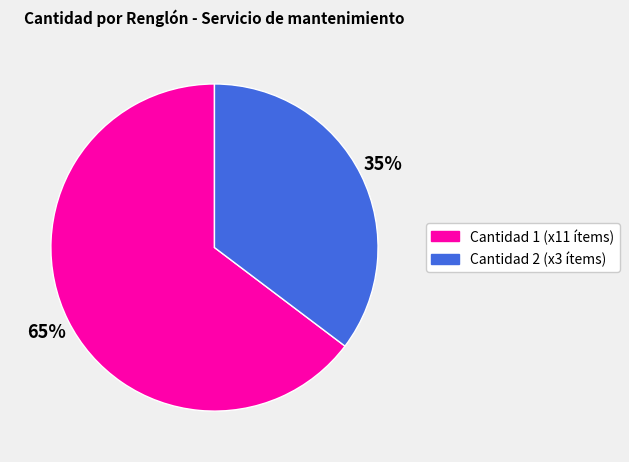

The Cantidad 2 (x3 ítems) slice represents 35% of the pie. True or false?

True